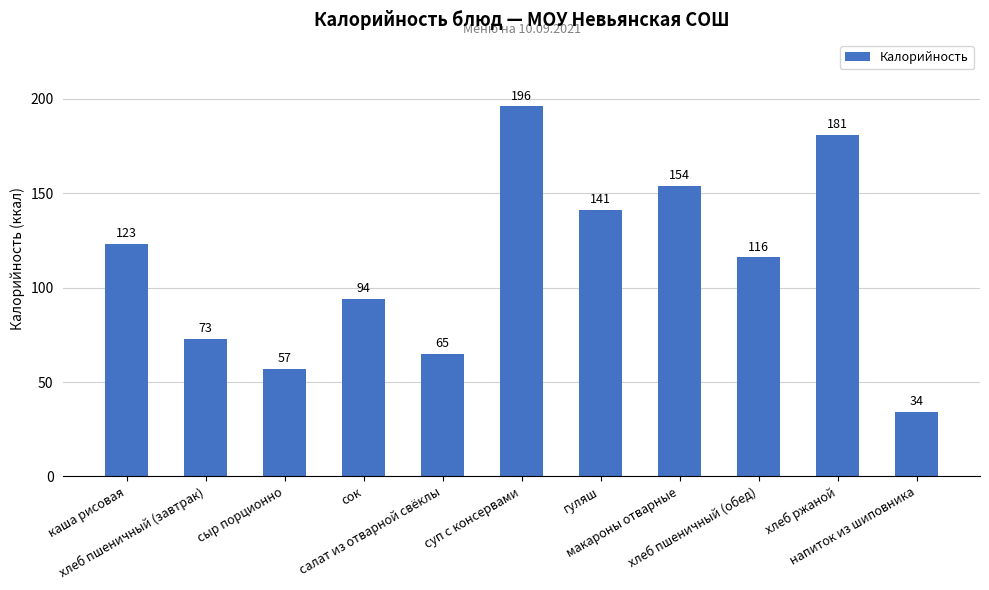

Rank the categories by value from highest to lowest.

суп с консервами, хлеб ржаной, макароны отварные, гуляш, каша рисовая, хлеб пшеничный (обед), сок, хлеб пшеничный (завтрак), салат из отварной свёклы, сыр порционно, напиток из шиповника